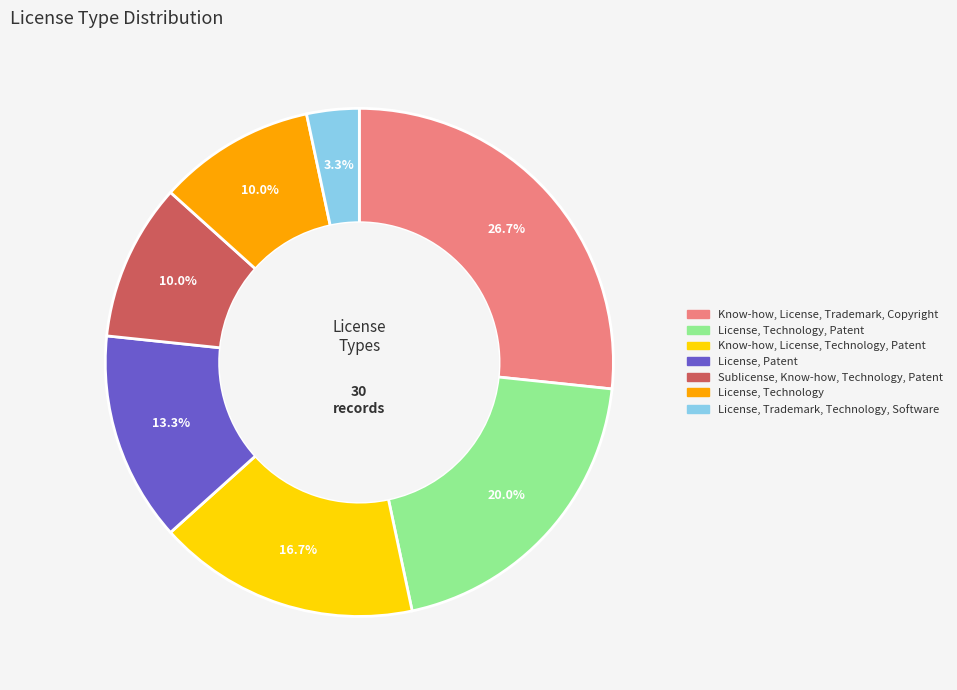

Is there a majority slice in this chart?

No